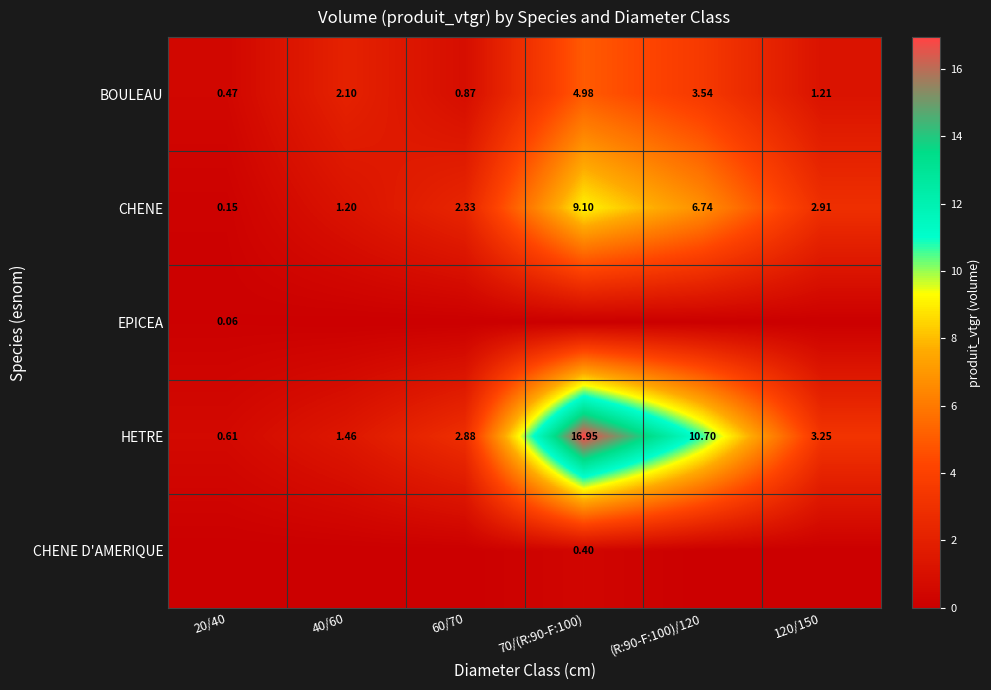

The value of BOULEAU at 70/(R:90-F:100) is 5.0. True or false?

True